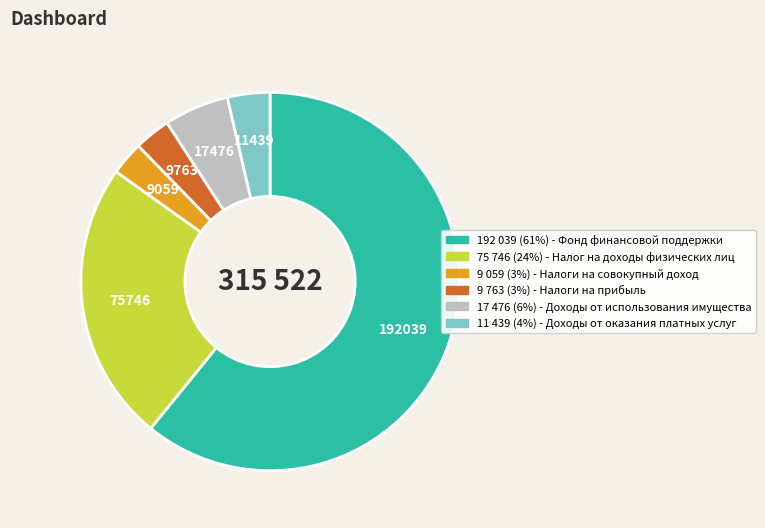

Is there a majority slice in this chart?

Yes